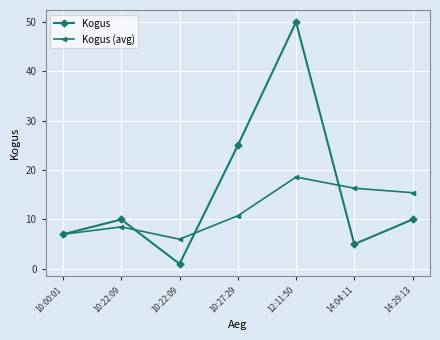

How many data points in Kogus (avg) are less than 10?

3